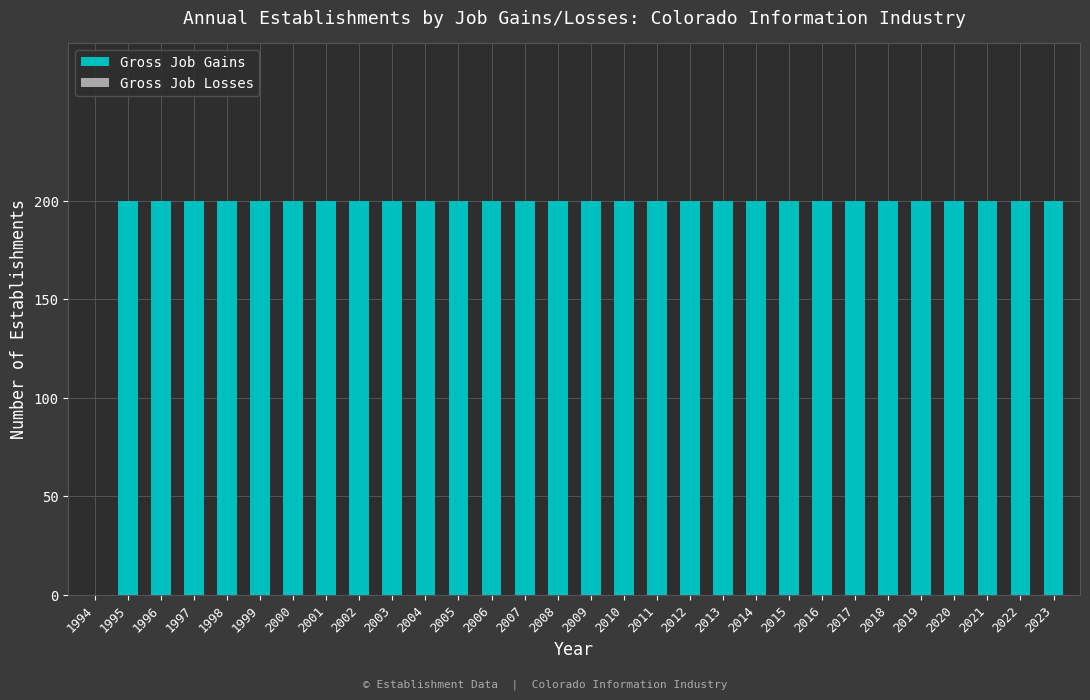

What is the maximum value shown in the chart?

200